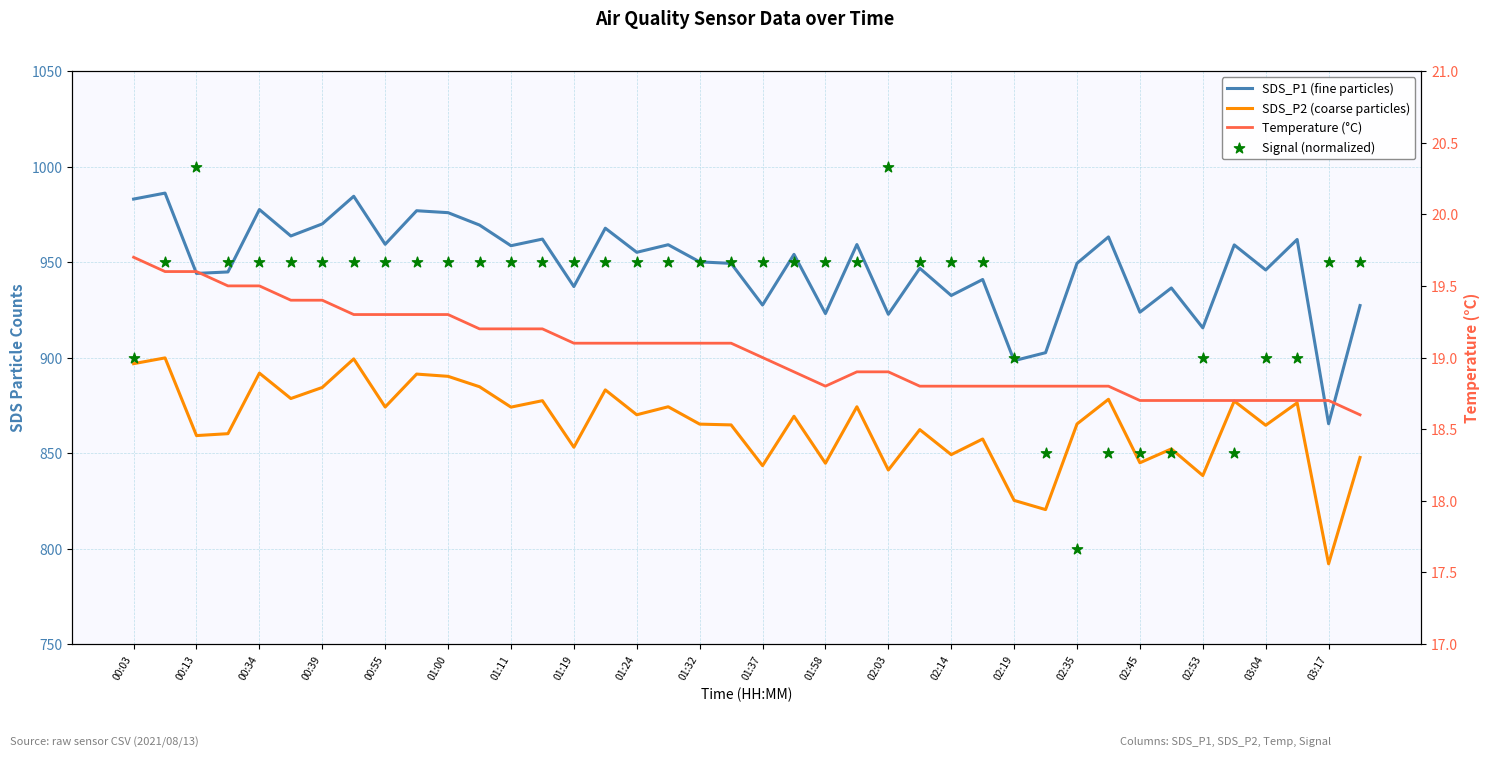

Which series contains the highest Y value?

Signal (normalized)